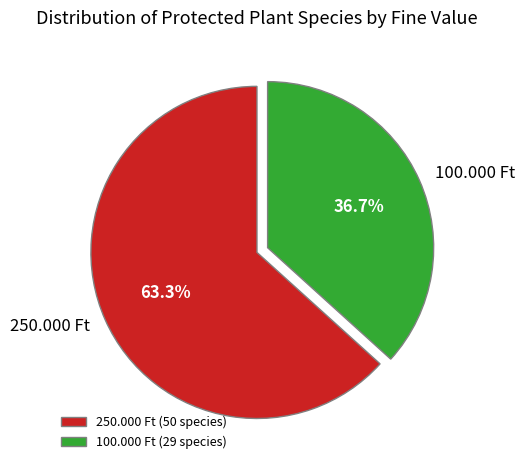

To the nearest percent, what is the difference between the 100.000 Ft and 250.000 Ft slice percentages?

27%